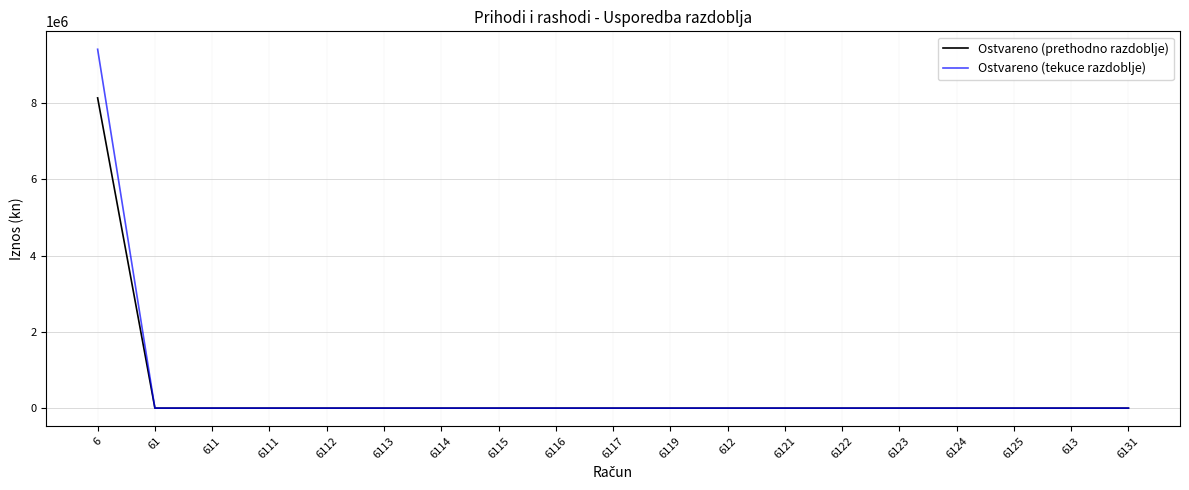

What is the average value of the Ostvareno (tekuce razdoblje) series?

495522.2